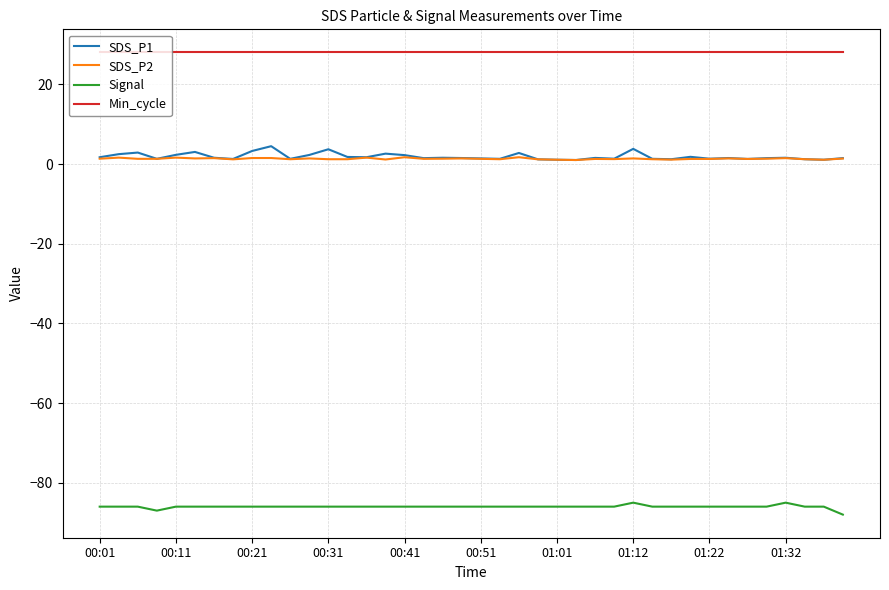

True or false: Min_cycle and SDS_P2 cross at least once.

False